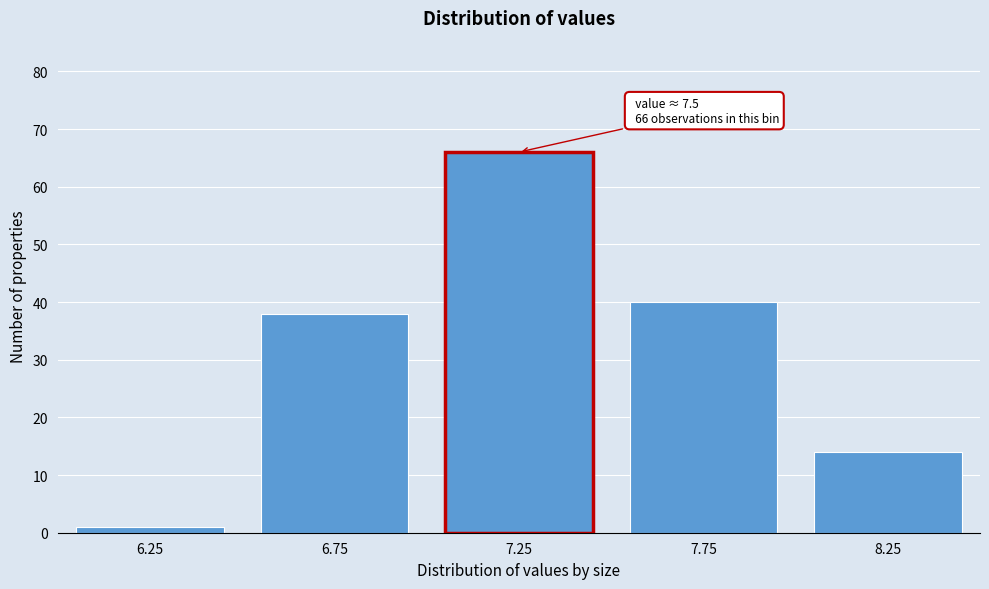

Reading left to right, extract all data points from this chart.

6.25=1	6.75=38	7.25=66	7.75=40	8.25=14